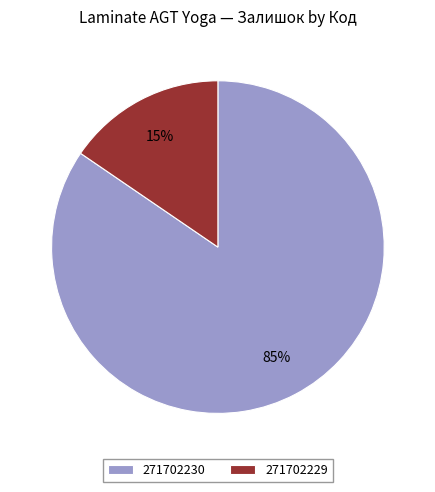

To the nearest percent, what percentage of the pie is 271702230?

85%